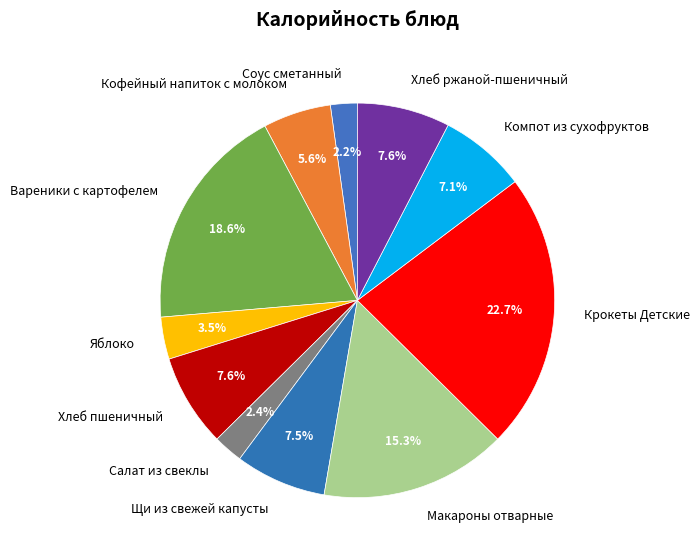

What is the ratio of the value at Хлеб ржаной-пшеничный to the value at Компот из сухофруктов?

1.1